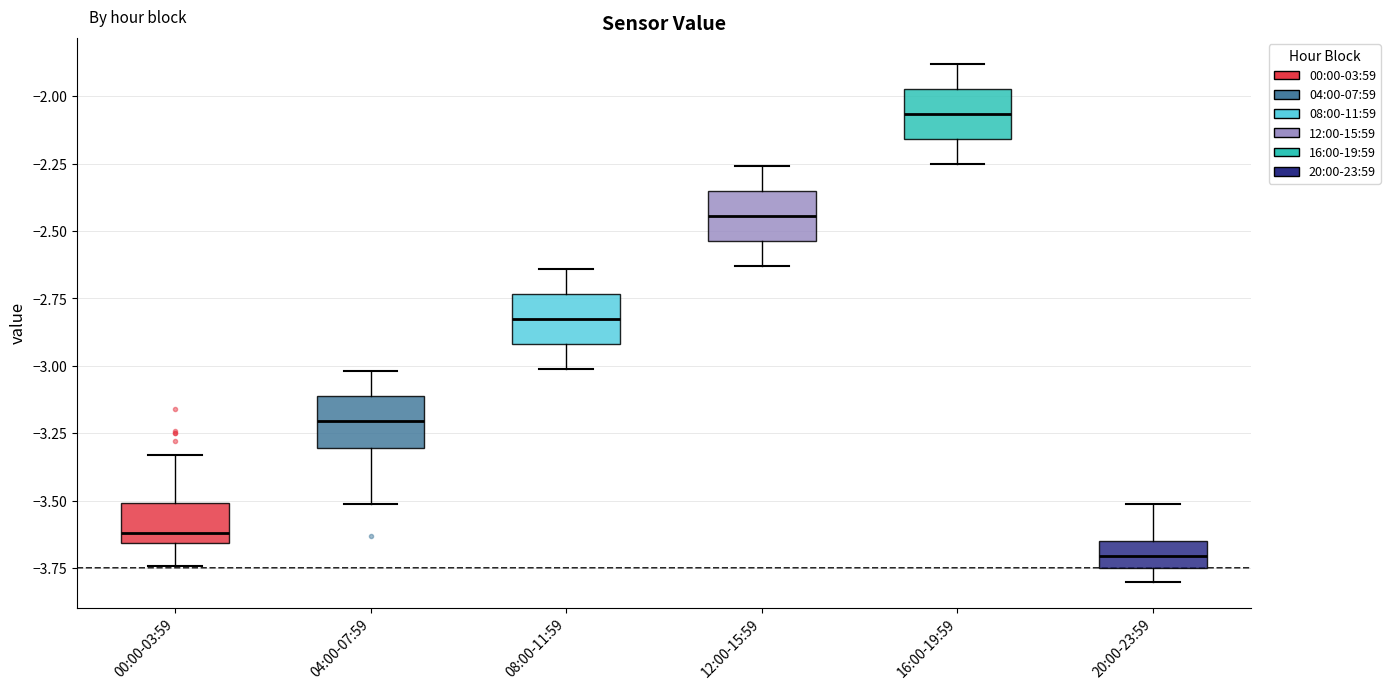

Reading left to right, read every box against the y-axis: the position of its median line, the range the box covers, and the ends of its whiskers. The values are not printed on the chart, so give them approximately, as read against the axis.

00:00-03:59: median -3.60, box -3.65 to -3.50, whiskers -3.75 to -3.35
04:00-07:59: median -3.20, box -3.30 to -3.10, whiskers -3.50 to -3.00
08:00-11:59: median -2.80, box -2.90 to -2.75, whiskers -3.00 to -2.65
12:00-15:59: median -2.45, box -2.55 to -2.35, whiskers -2.65 to -2.25
16:00-19:59: median -2.05, box -2.15 to -1.95, whiskers -2.25 to -1.90
20:00-23:59: median -3.70, box -3.75 to -3.65, whiskers -3.80 to -3.50